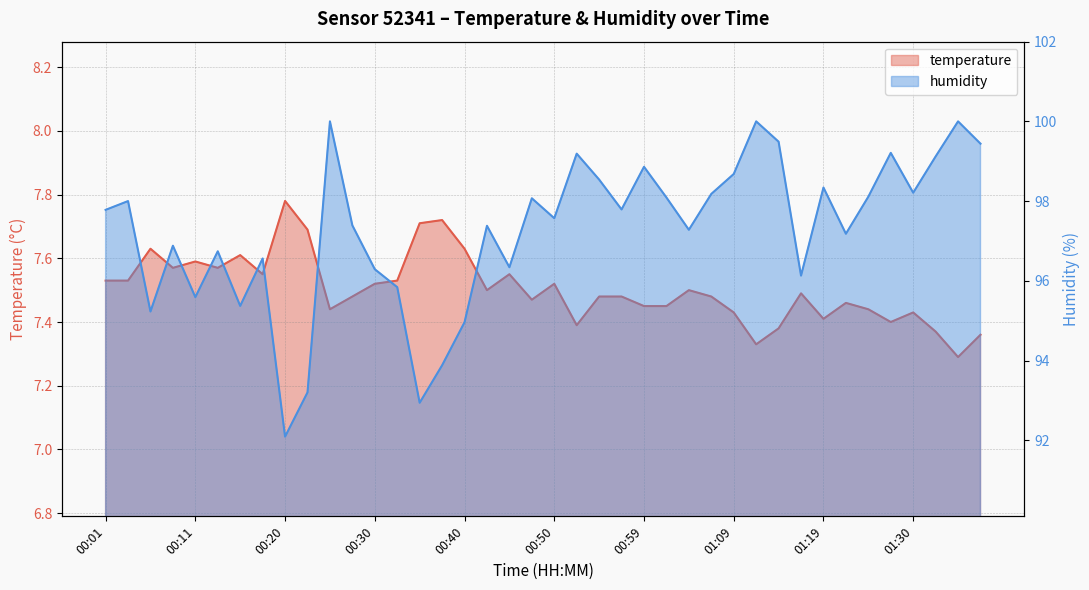

What position from the left is 00:23?

10